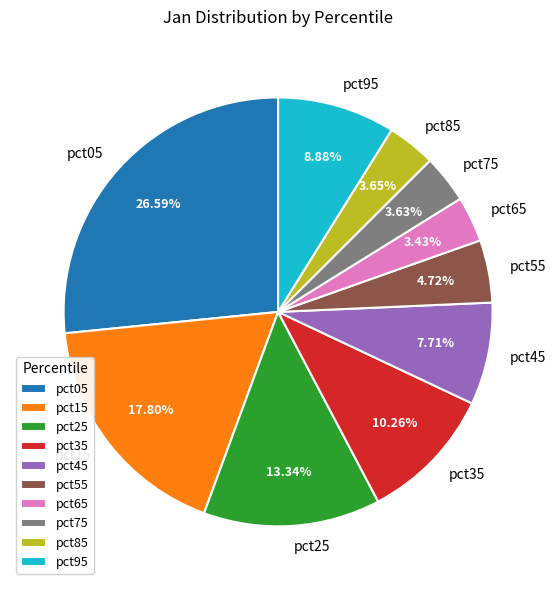

How many slices are in this pie chart?

10